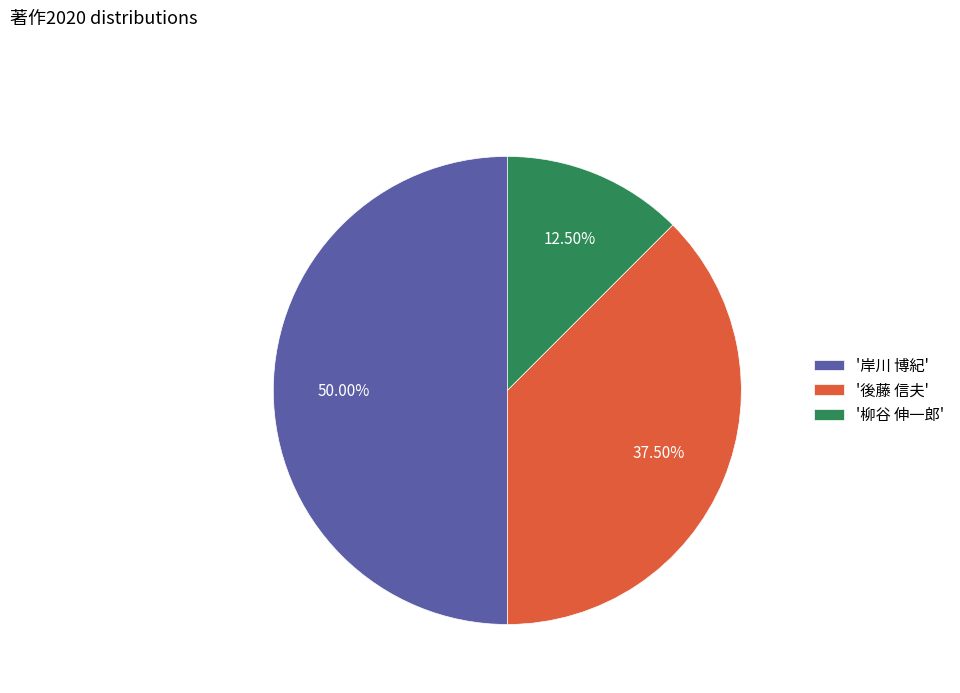

Rank the categories by value from highest to lowest.

'岸川 博紀', '後藤 信夫', '柳谷 伸一郎'